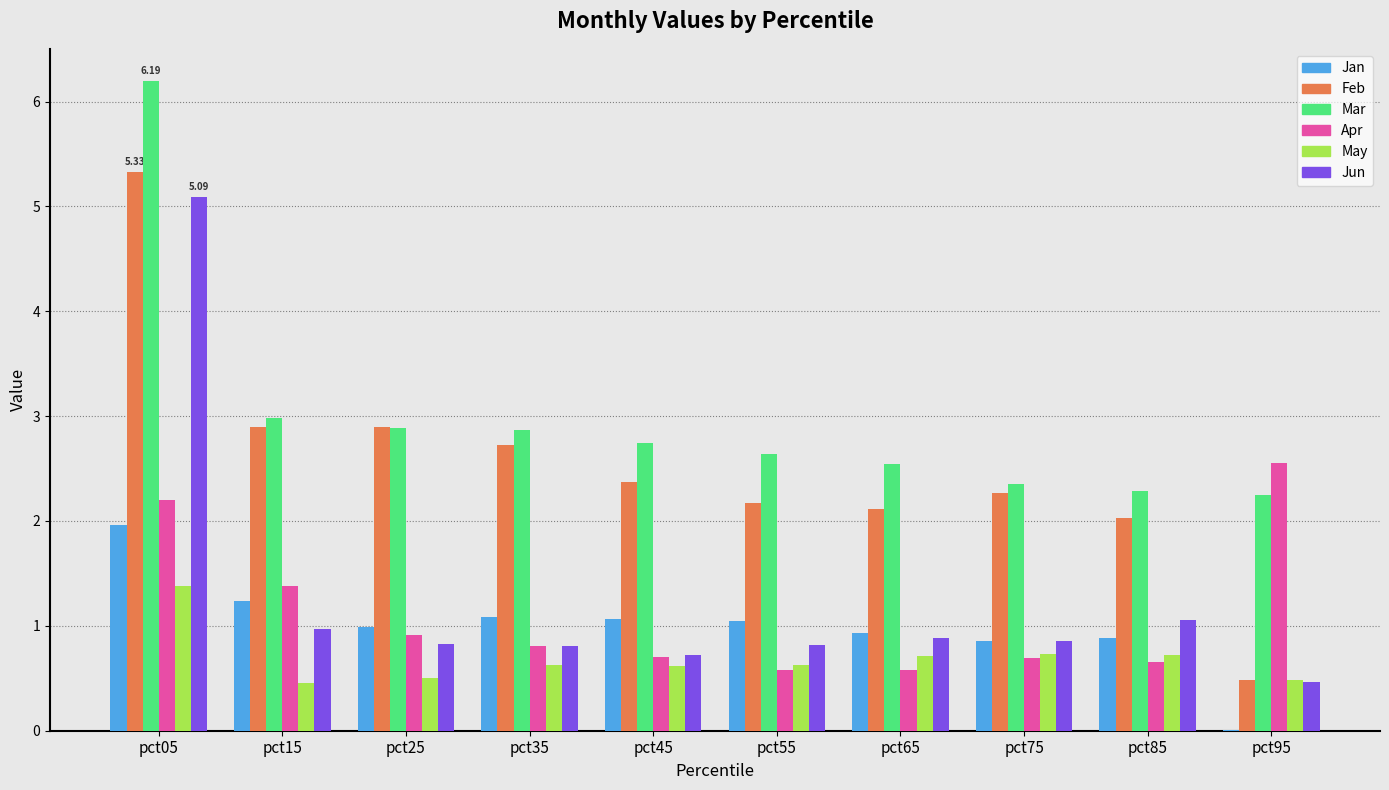

What is the spread (max minus min) of values at pct85?

1.6